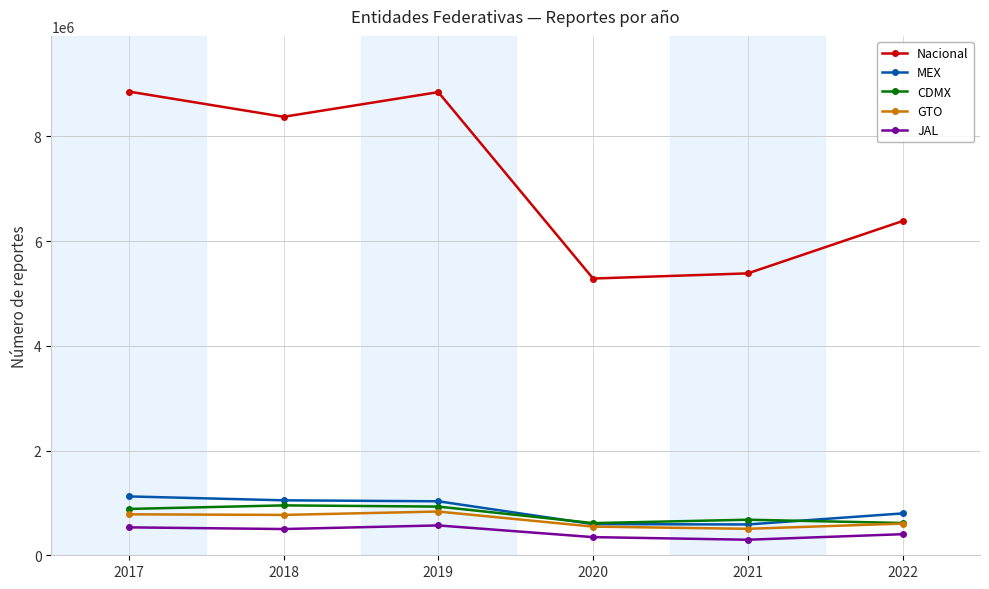

How many intersections are there between CDMX and MEX?

2